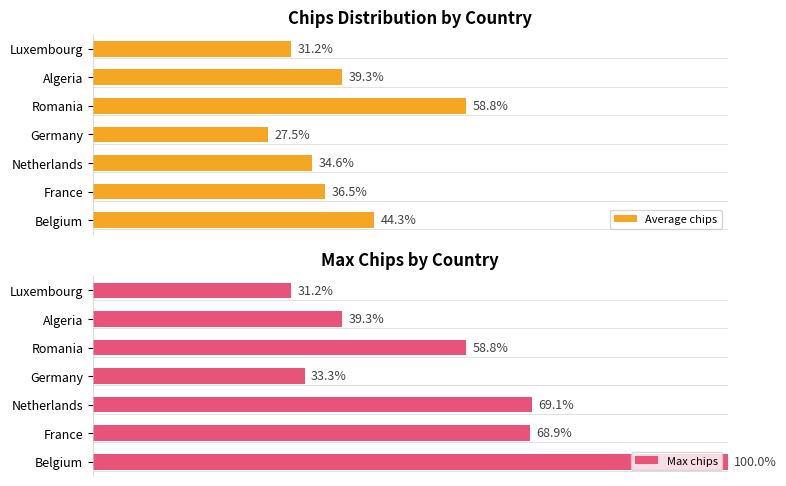

How many values in the Max chips series exceed 58?

4